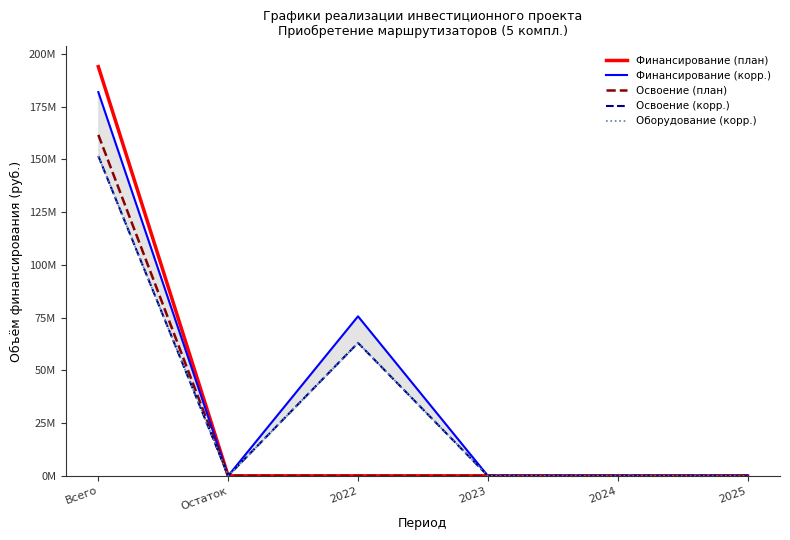

How many distinct data groups are displayed?

5